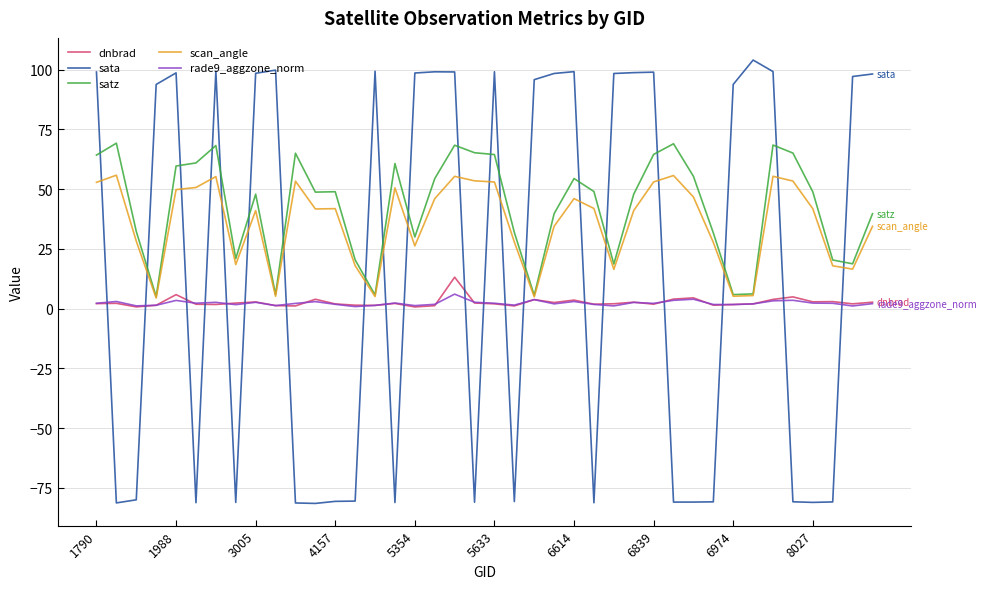

Rank the series by their maximum value, from highest to lowest.

sata, satz, scan_angle, dnbrad, rade9_aggzone_norm